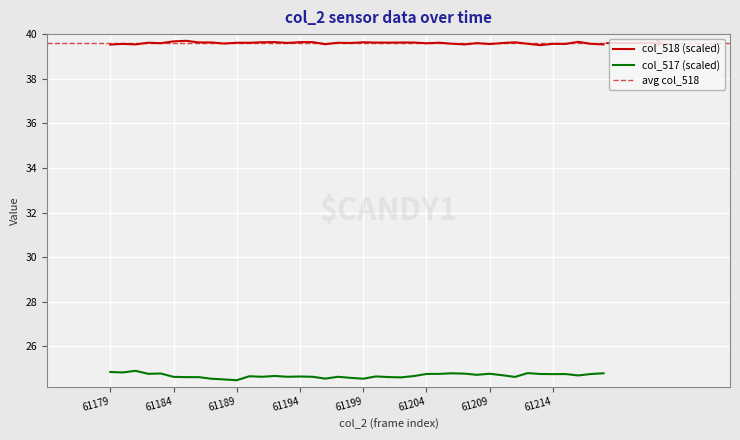

Reading left to right, list all the values displayed in this chart.

col_518: 39.5	39.6	39.5	39.6	39.6	39.7	39.7	39.6	39.6	39.6	39.6	39.6	39.6	39.6	39.6	39.6	39.6	39.6	39.6	39.6	39.6	39.6	39.6	39.6	39.6	39.6	39.6	39.6	39.5	39.6	39.6	39.6	39.6	39.6	39.5	39.6	39.6	39.7	39.6	39.5
col_517: 24.9	24.8	24.9	24.8	24.8	24.6	24.6	24.6	24.5	24.5	24.5	24.7	24.6	24.7	24.6	24.6	24.6	24.6	24.6	24.6	24.5	24.7	24.6	24.6	24.7	24.8	24.8	24.8	24.8	24.7	24.8	24.7	24.6	24.8	24.8	24.8	24.8	24.7	24.8	24.8